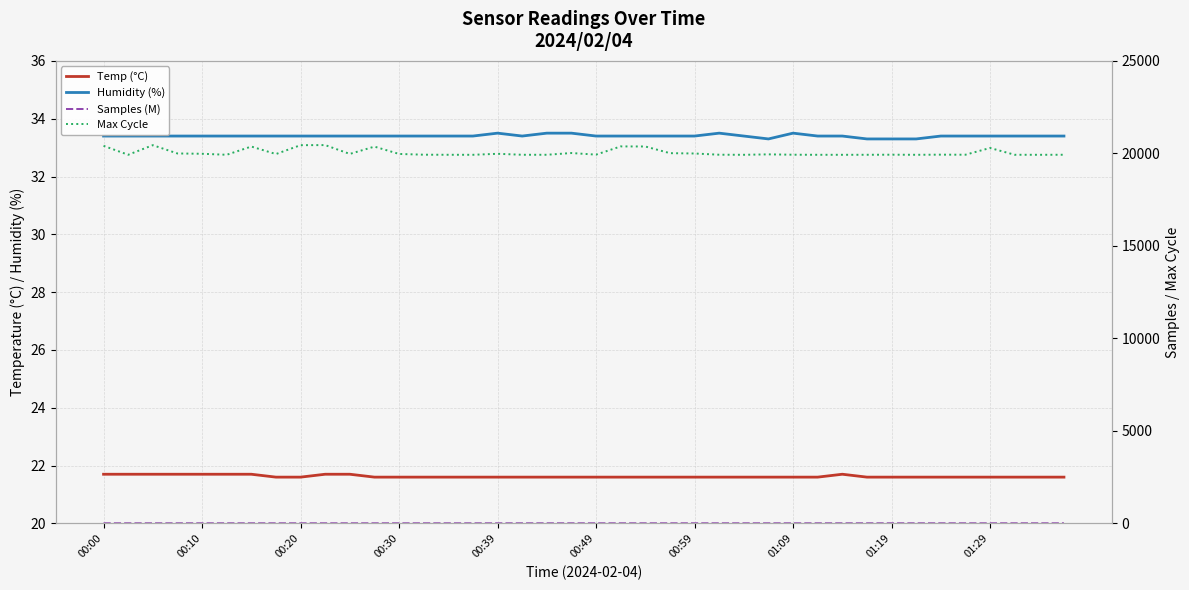

True or false: Samples (M) and Max Cycle intersect in this chart.

False